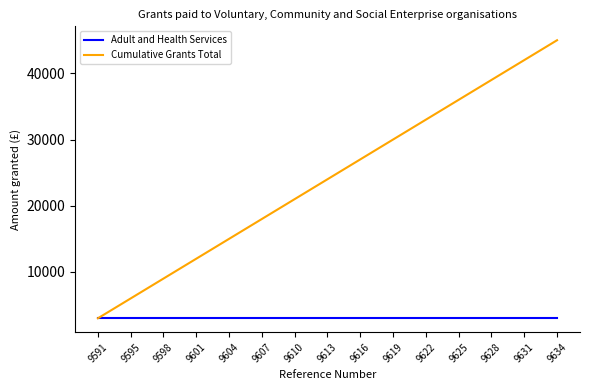

What value does the Cumulative Grants Total series have at 9598?

9000